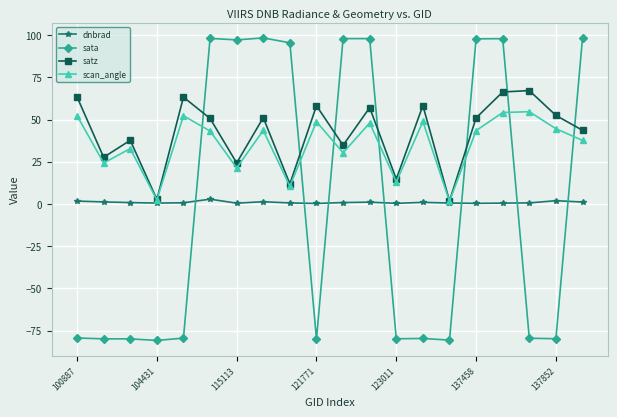

What is the minimum value shown in the chart?

-80.9